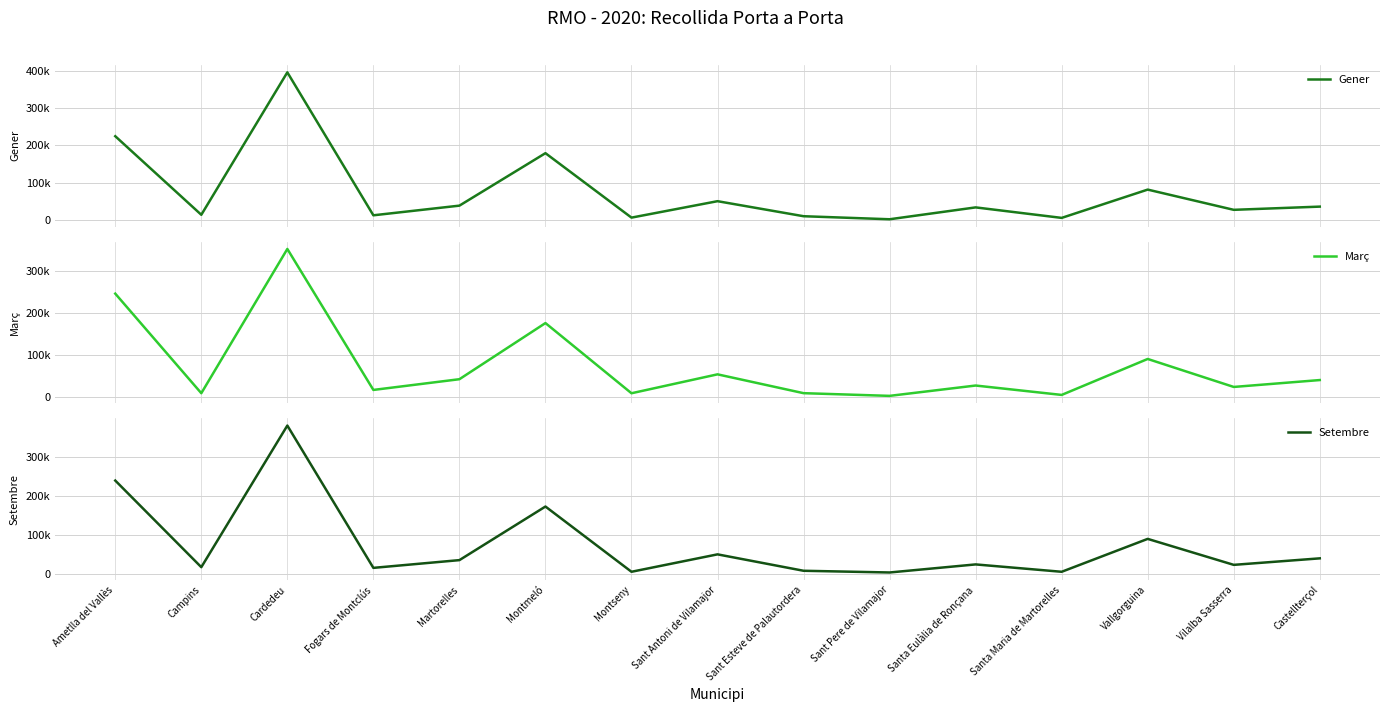

How many data points in Març are less than 26500?

7